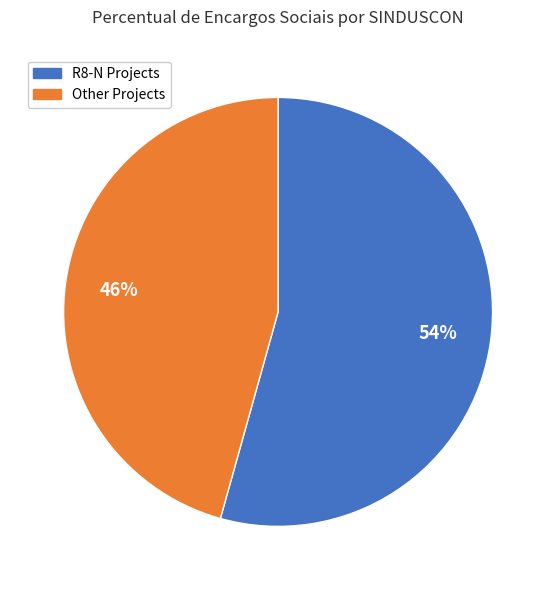

Count the number of slices in the pie.

2